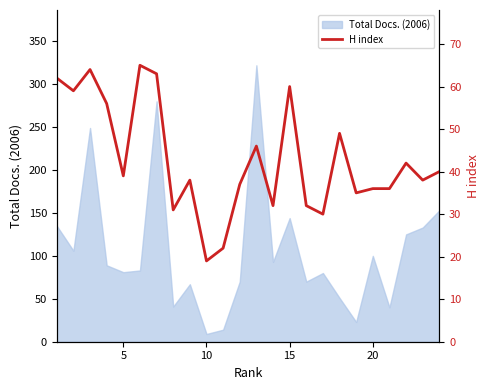

What value does the data have at 20, to the nearest 5?

35